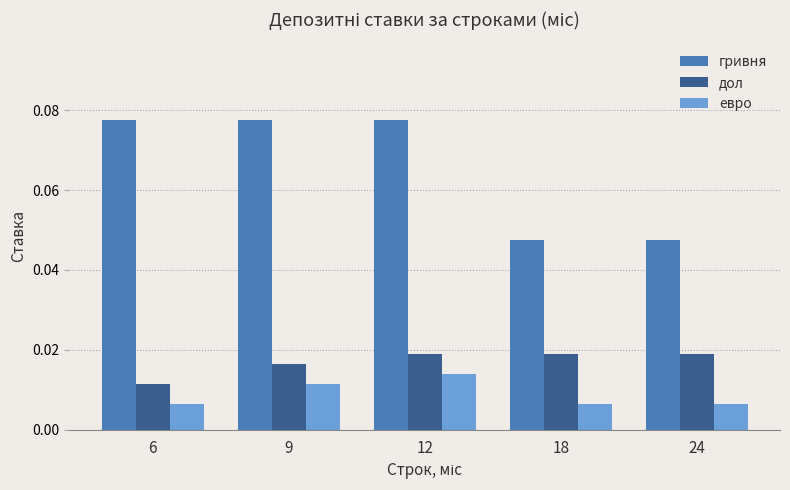

The гривня series shows 0.0 at 12. True or false?

False